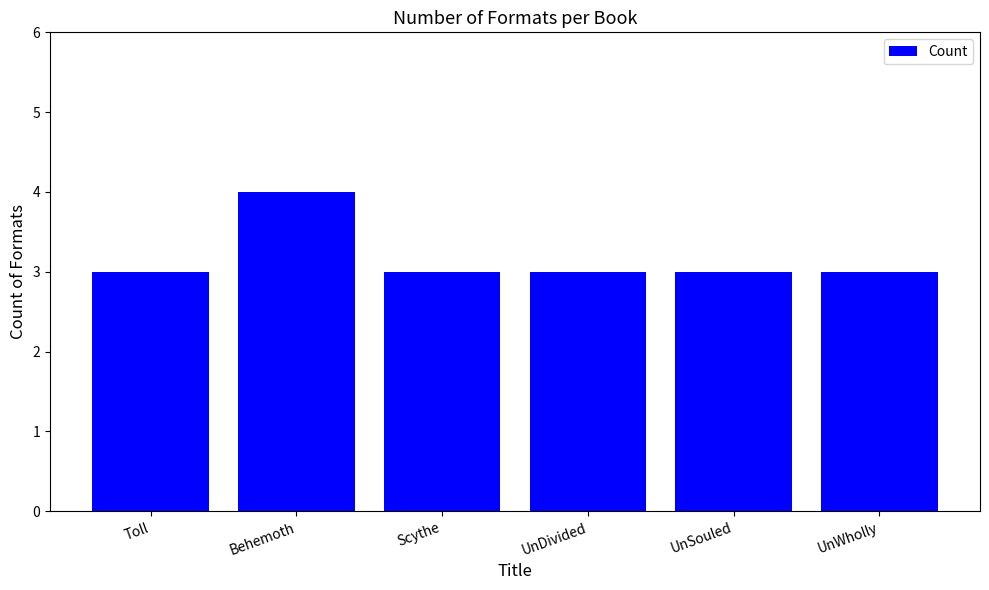

What is the greatest value displayed?

4